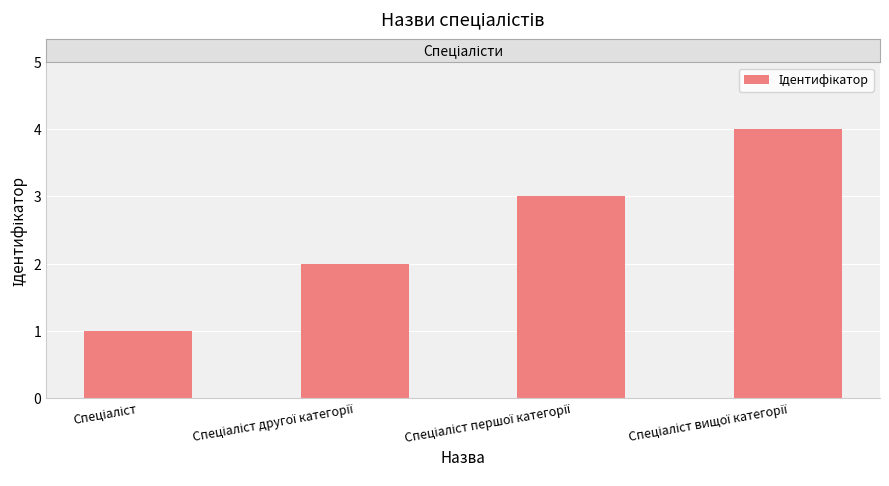

What is the sum of all values?

10